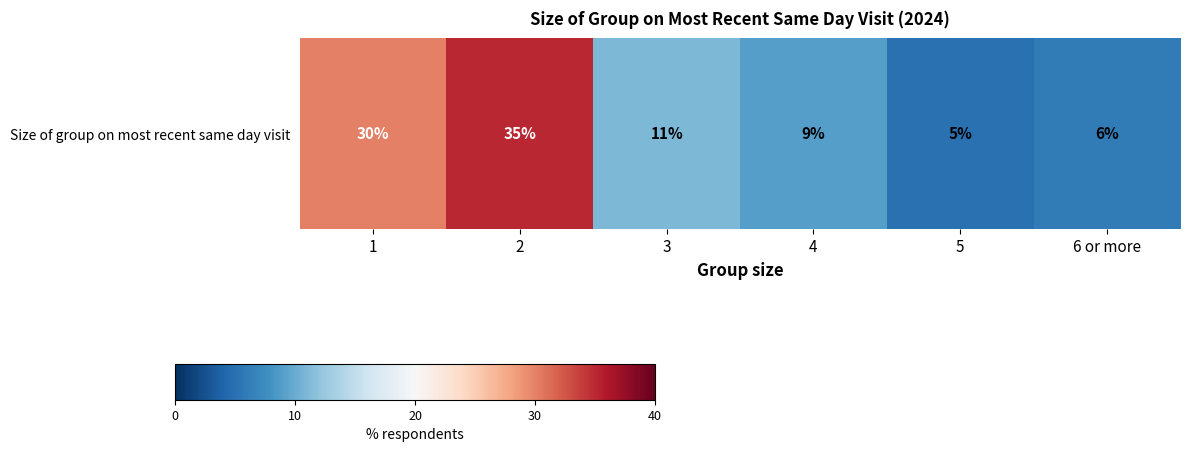

The value at 4 is 16. True or false?

False